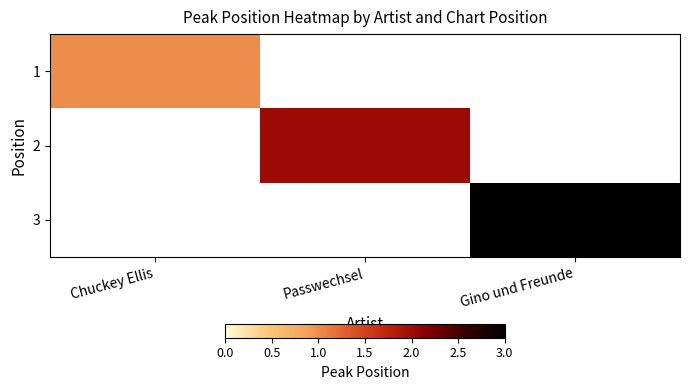

Rank the categories by 3 value from lowest to highest.

Chuckey Ellis, Passwechsel, Gino und Freunde